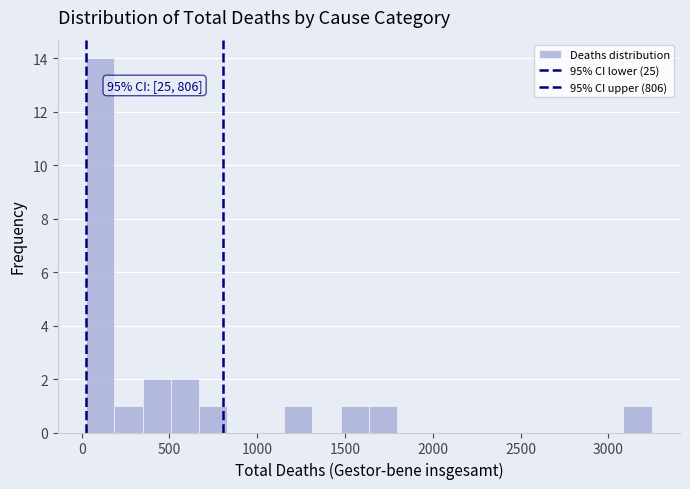

Read against the x-axis, roughly where is the centre of the tallest bar?

100